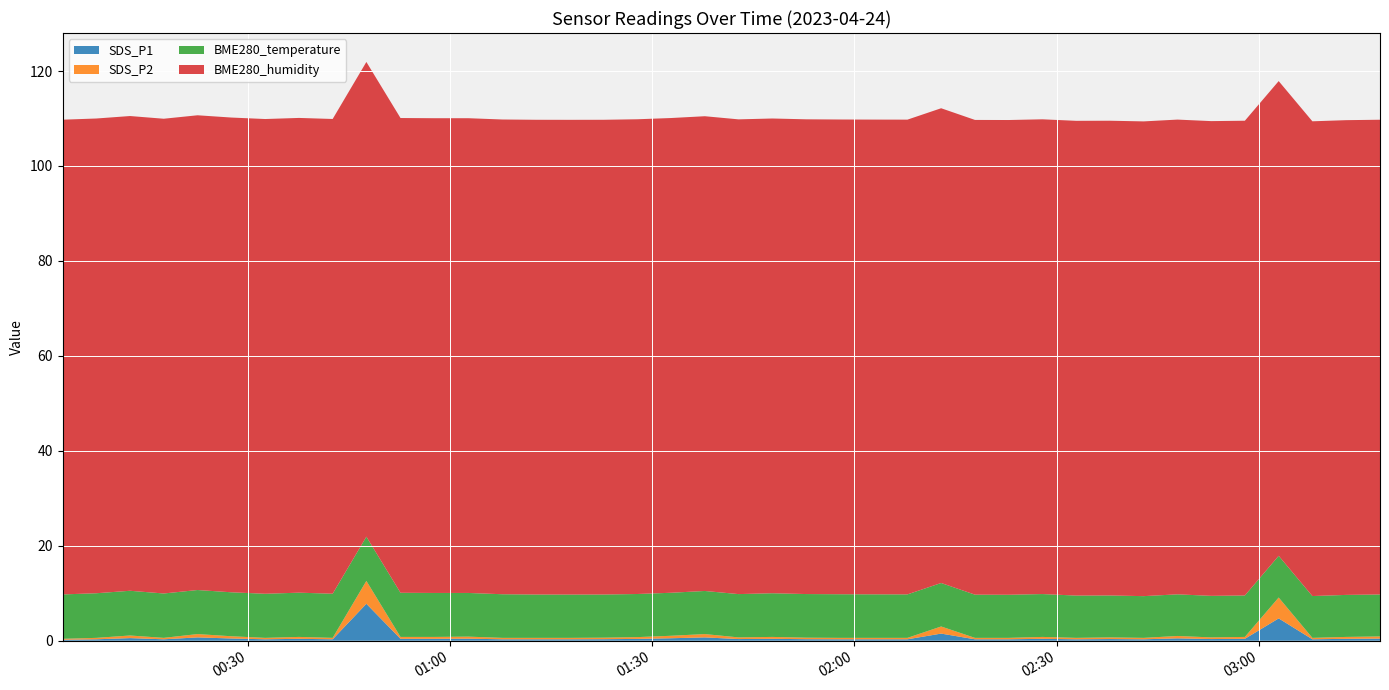

Reading left to right, list all the values displayed in this chart.

SDS_P1: 0.2	0.3	0.6	0.3	0.7	0.5	0.3	0.4	0.3	7.8	0.4	0.4	0.4	0.3	0.3	0.3	0.3	0.4	0.5	0.7	0.3	0.4	0.3	0.3	0.3	0.3	1.5	0.3	0.3	0.4	0.3	0.3	0.3	0.5	0.3	0.4	4.7	0.3	0.4	0.5
SDS_P2: 0.2	0.3	0.6	0.3	0.7	0.5	0.3	0.4	0.3	4.8	0.4	0.4	0.4	0.3	0.3	0.3	0.3	0.4	0.5	0.7	0.3	0.4	0.3	0.3	0.3	0.3	1.5	0.3	0.3	0.4	0.3	0.3	0.3	0.5	0.3	0.4	4.4	0.3	0.4	0.5
BME280_temperature: 9.3	9.4	9.4	9.3	9.3	9.3	9.3	9.3	9.3	9.3	9.3	9.3	9.2	9.2	9.1	9.1	9.1	9.1	9.1	9.1	9.1	9.2	9.2	9.2	9.2	9.2	9.2	9.1	9.1	9.0	8.9	8.8	8.8	8.8	8.8	8.7	8.8	8.8	8.8	8.8
BME280_humidity: 100.0	100.0	100.0	100.0	100.0	100.0	100.0	100.0	100.0	100.0	100.0	100.0	100.0	100.0	100.0	100.0	100.0	100.0	100.0	100.0	100.0	100.0	100.0	100.0	100.0	100.0	100.0	100.0	100.0	100.0	100.0	100.0	100.0	100.0	100.0	100.0	100.0	100.0	100.0	100.0